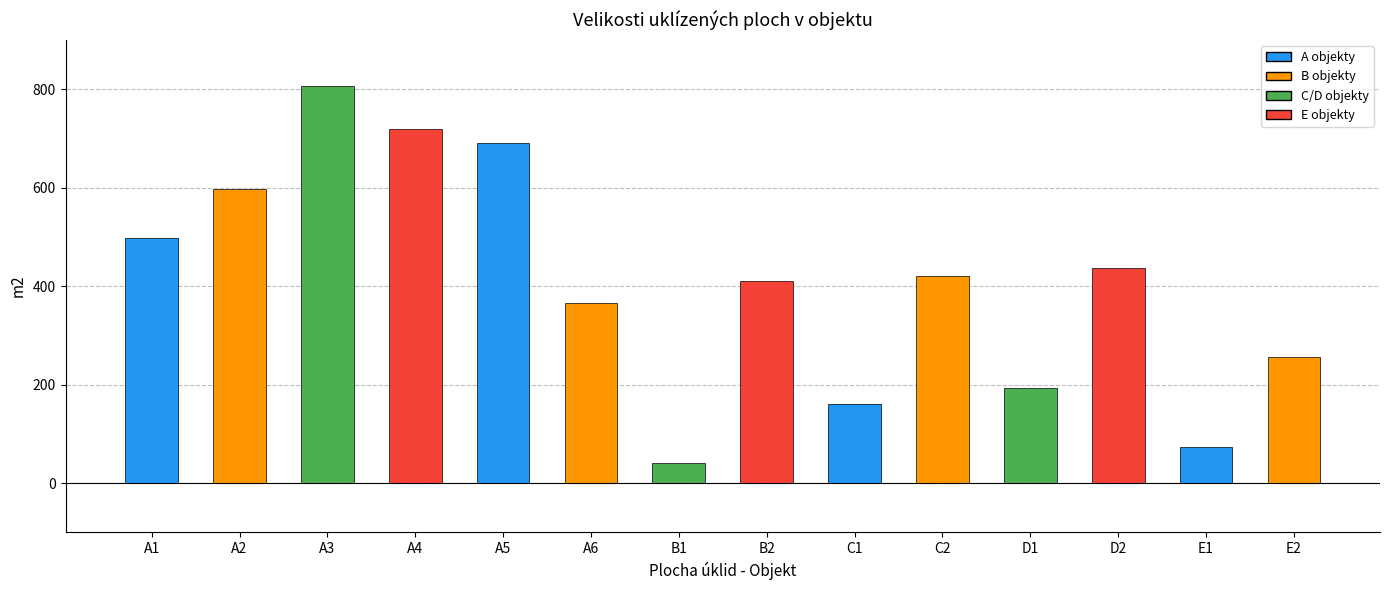

At which category does the chart reach its peak across all series?

A3